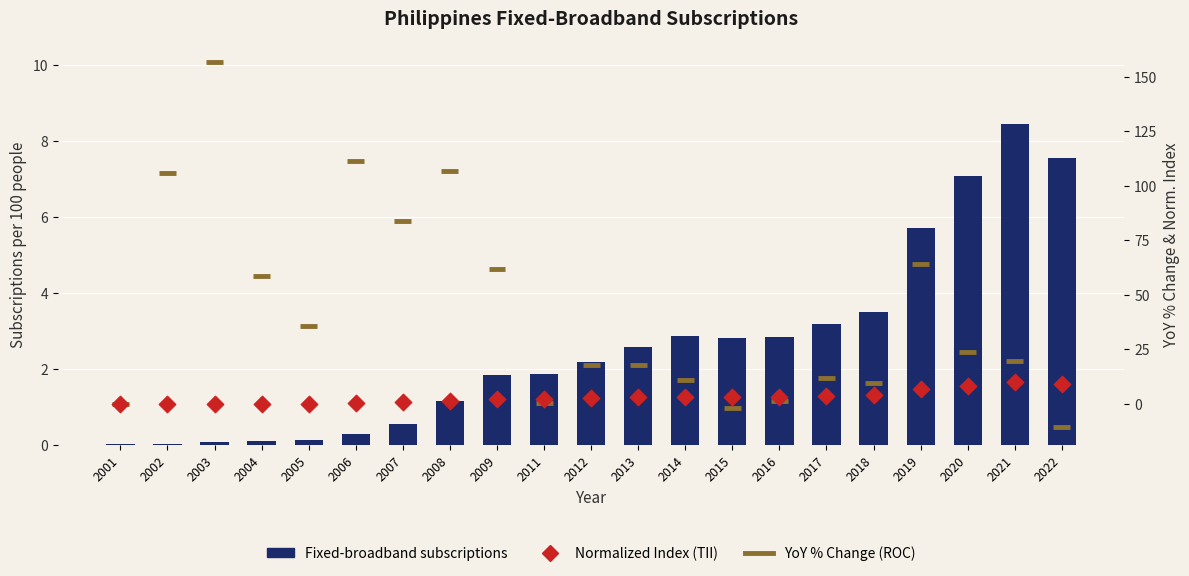

Approximately how many times larger is the value at 2008 compared to 2011?

0.6